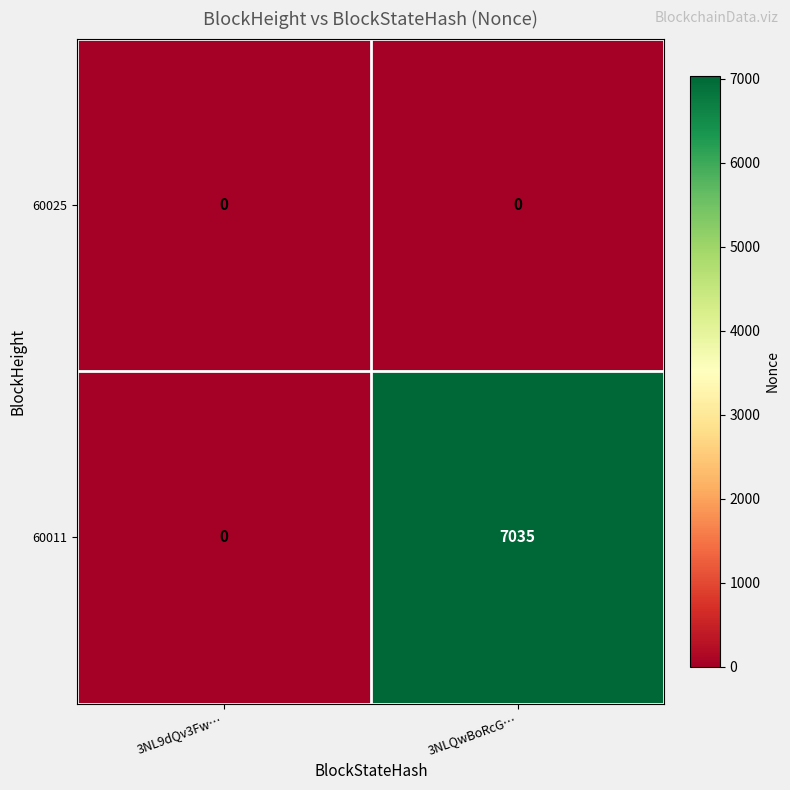

At 3NLQwBoRcG…, list the series in order from largest to smallest.

60011, 60025